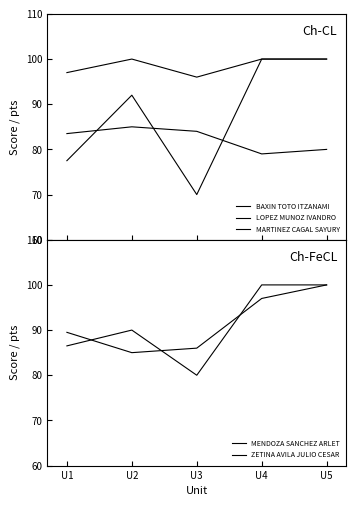

Where is the first local minimum for ZETINA AVILA JULIO CESAR?

U2